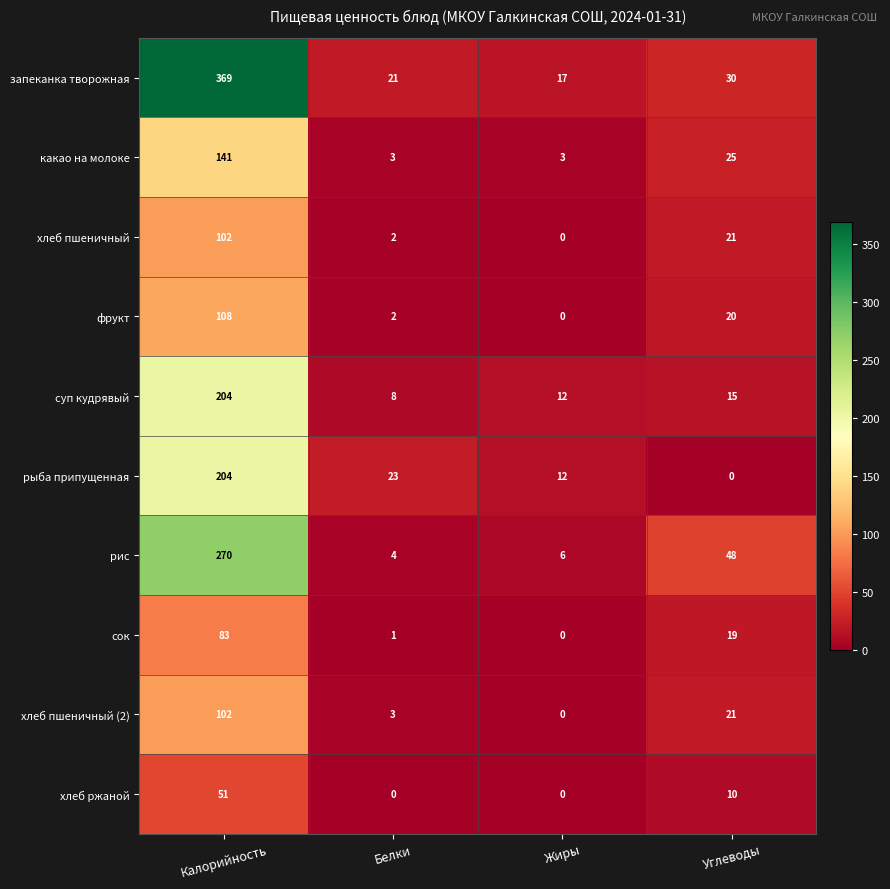

The value of рыба припущенная at Белки is 23. True or false?

True